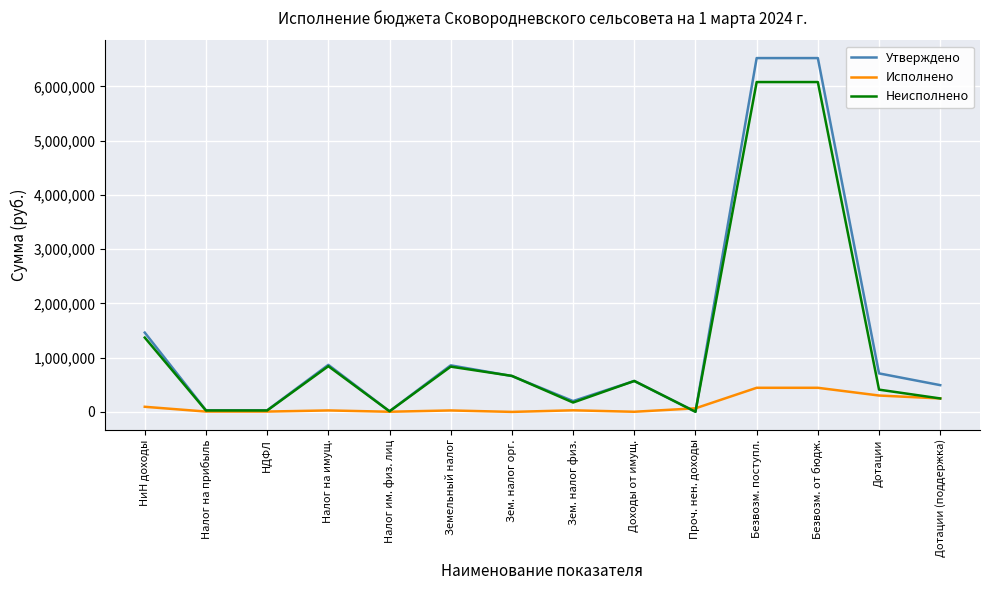

True or false: Неисполнено has more than 2 interior local peaks.

True